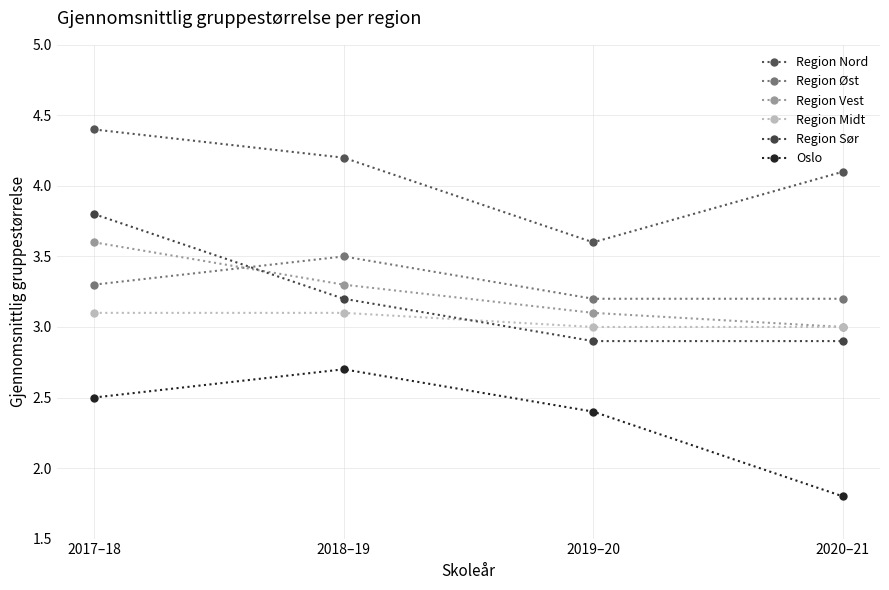

True or false: Oslo and Region Sør cross at least once.

False